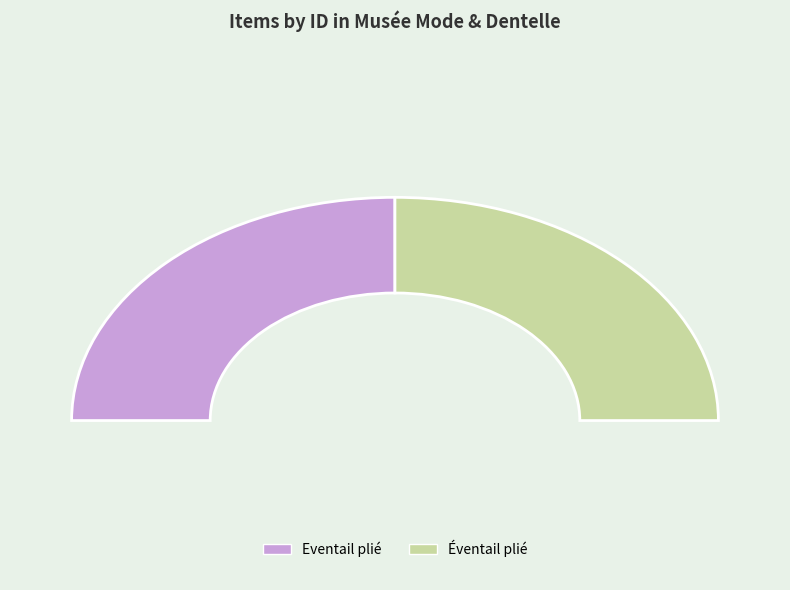

To the nearest percent, what is the average slice percentage?

50%